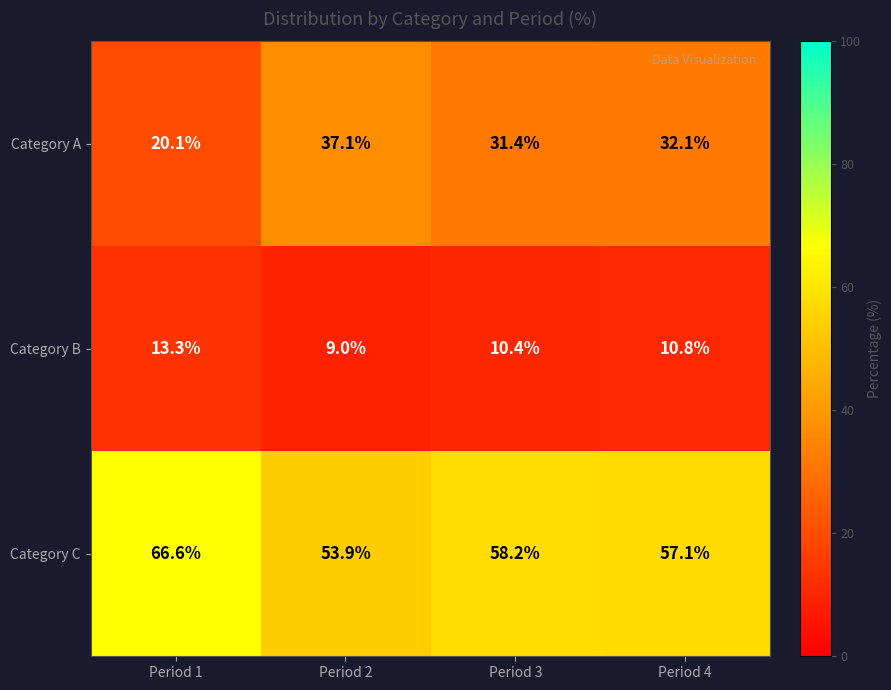

At how many categories does at least one series exceed 45?

4